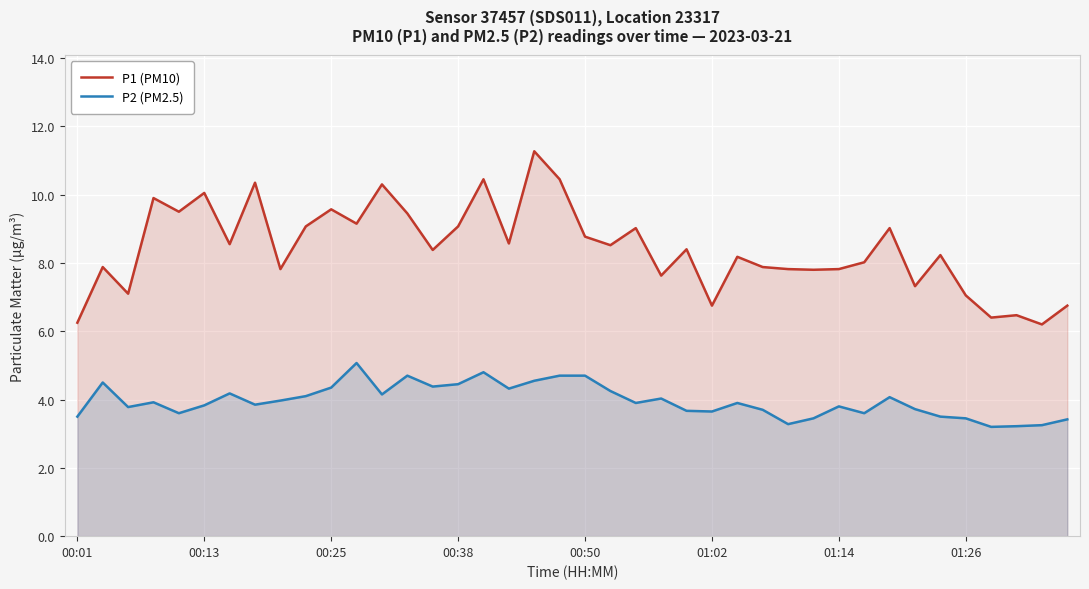

What is the sum of all P2 (PM2.5) values?

158.5